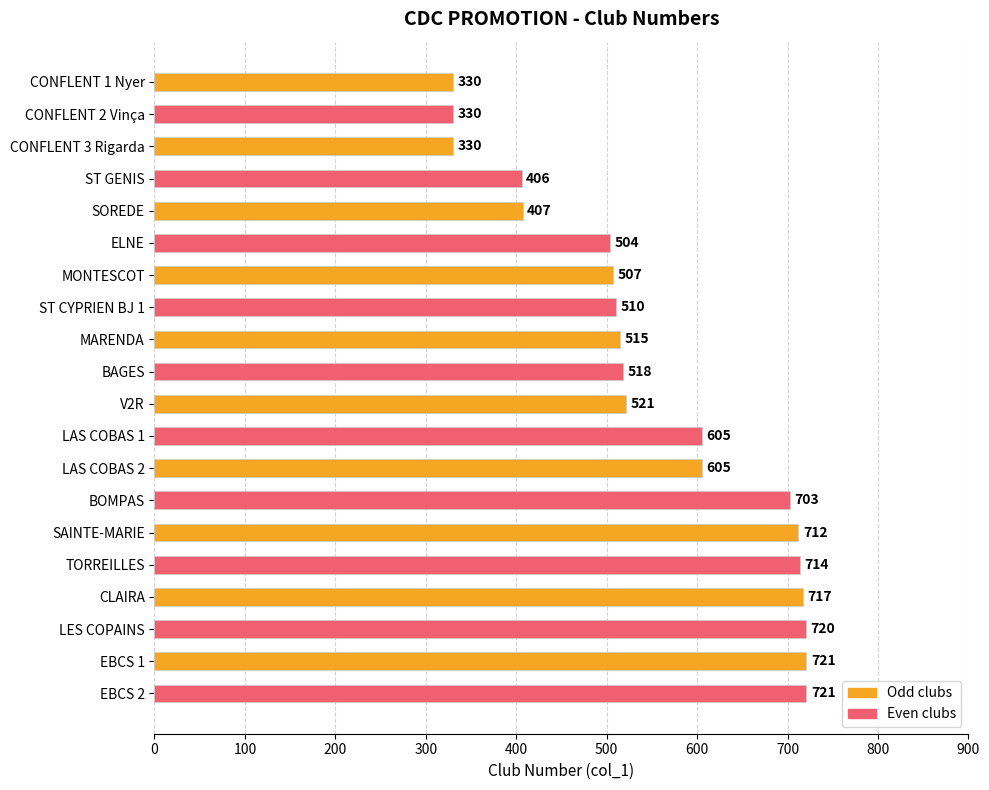

Is it true that the value at LAS COBAS 2 is 605?

True